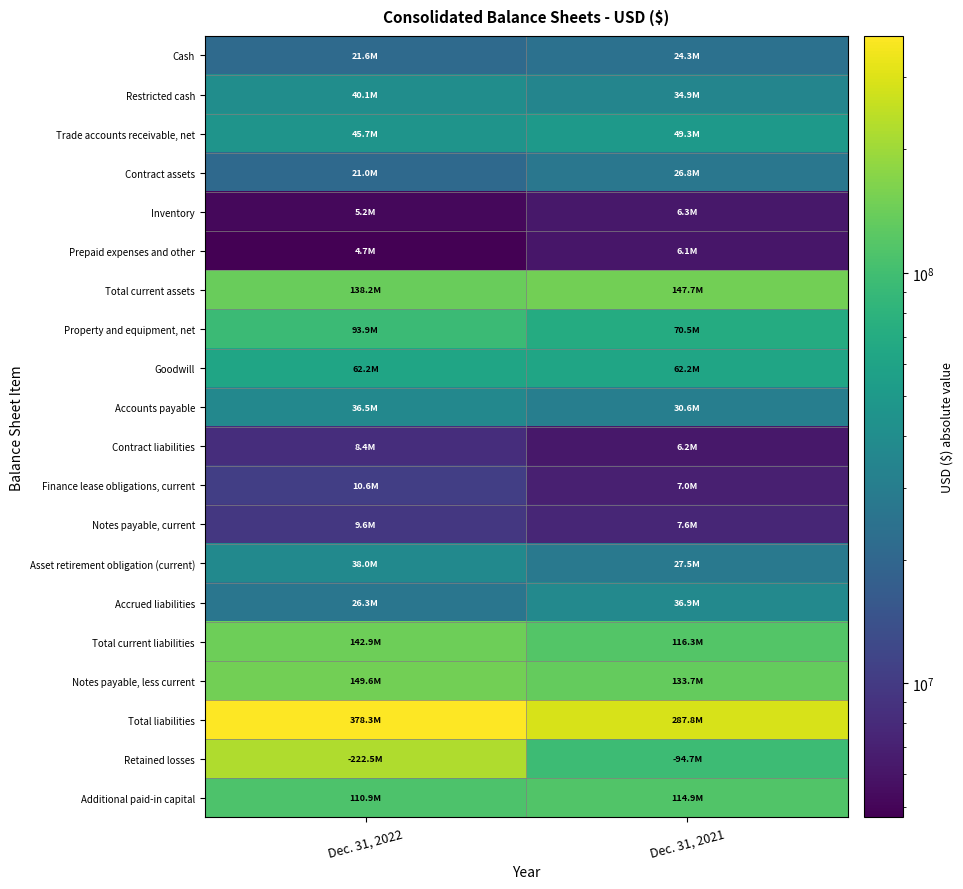

Which series has the largest total across all categories?

Total liabilities